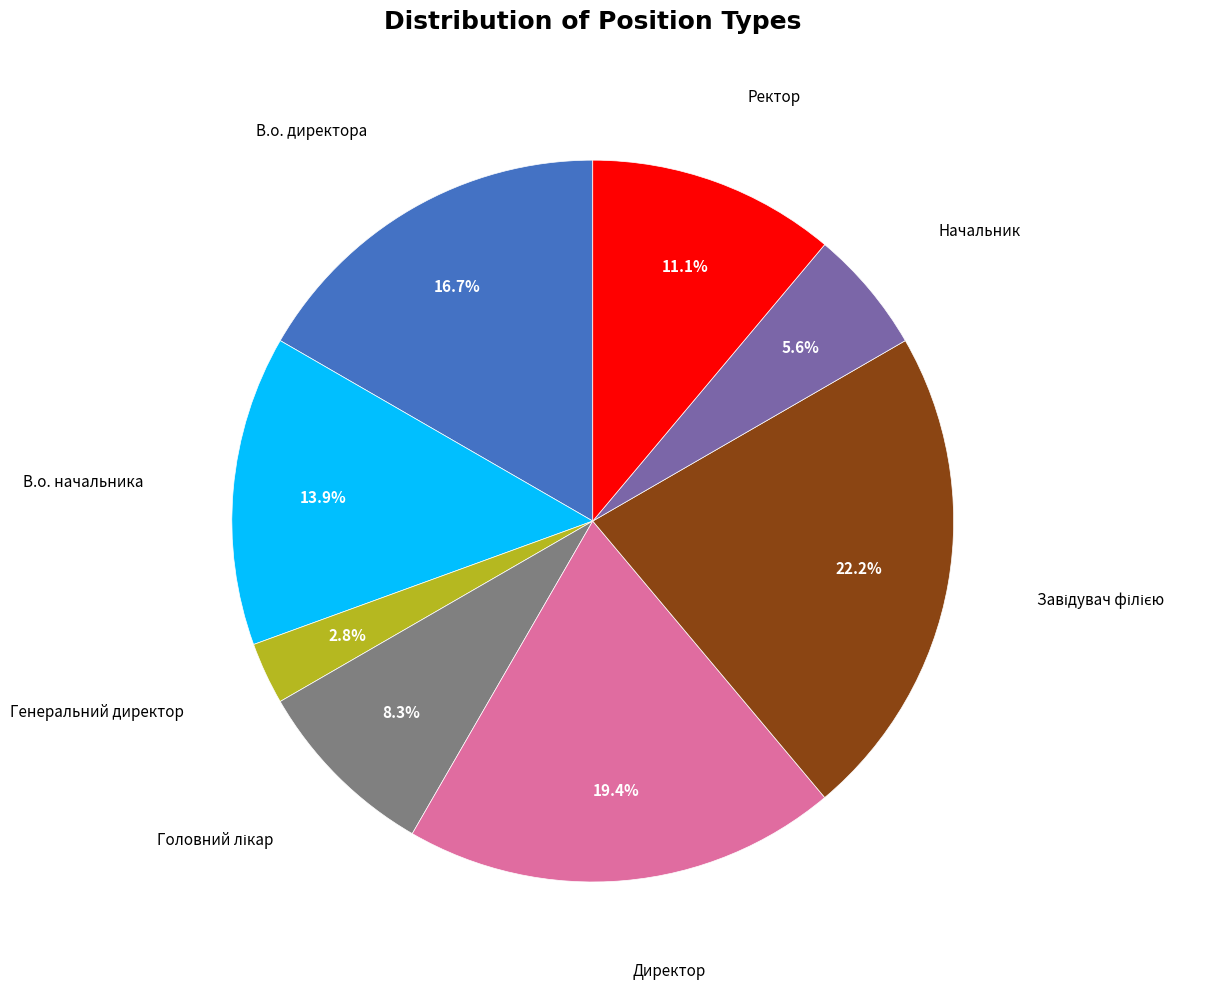

Is there a majority slice in this chart?

No